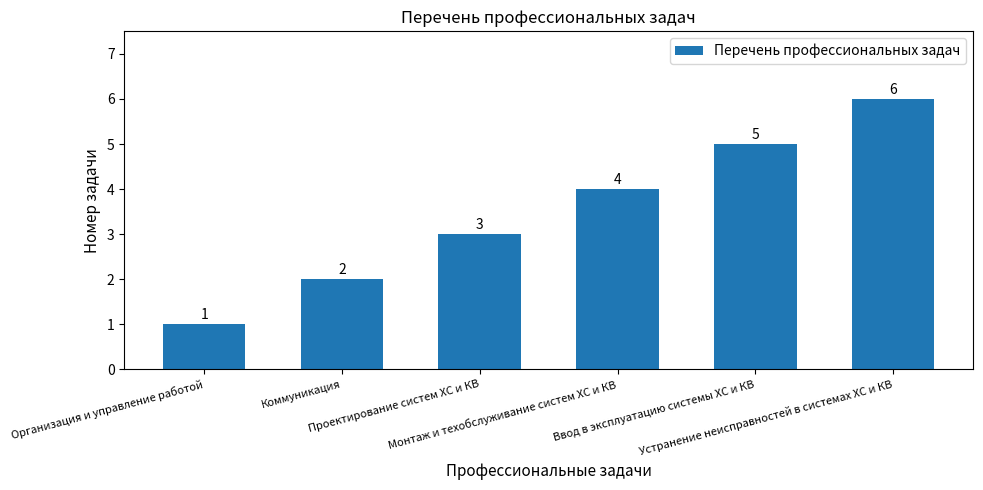

What is the smallest value displayed?

1